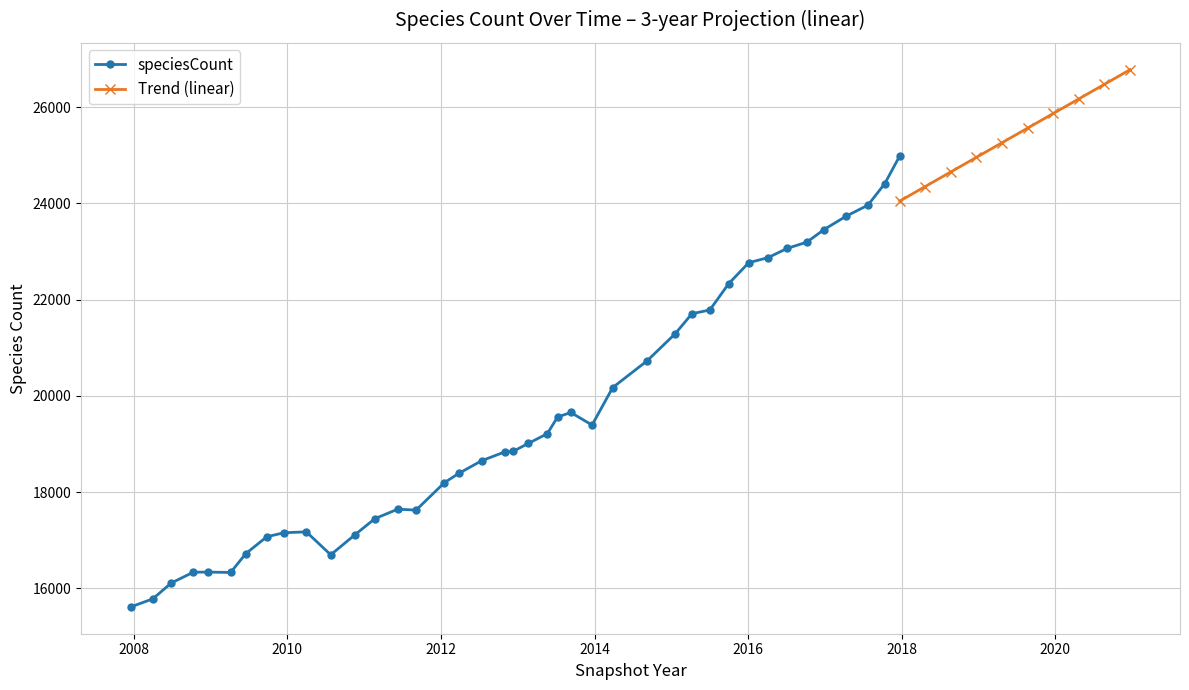

Does the chart have visible grid lines?

Yes